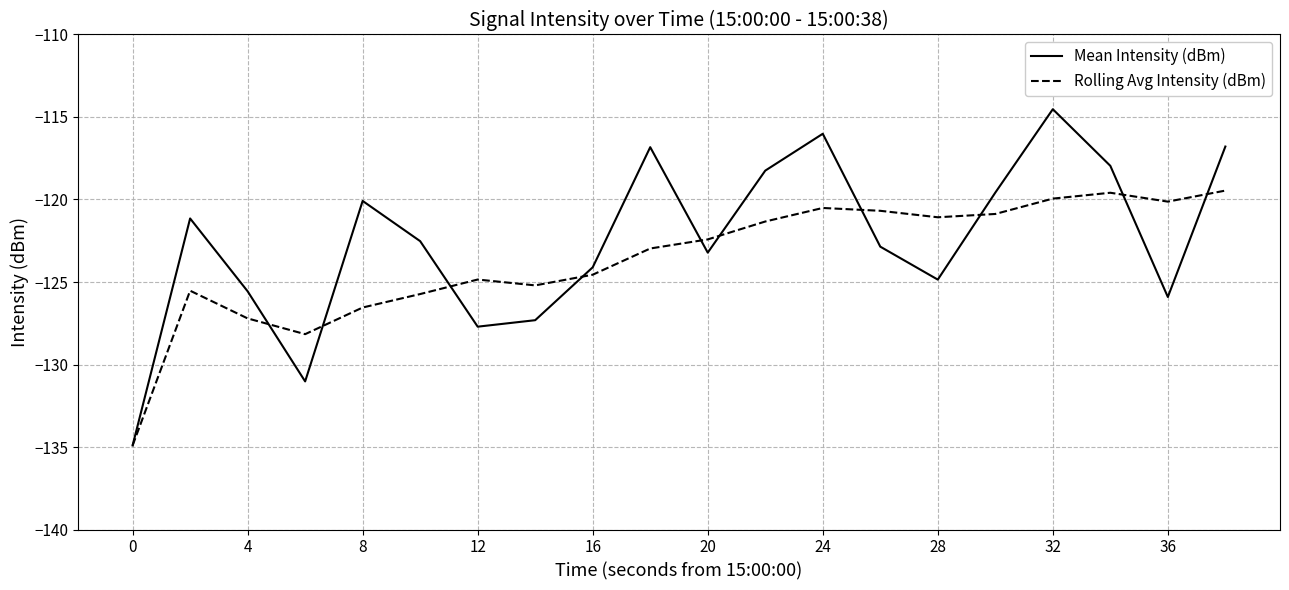

Which series has the largest range (max minus min)?

Mean Intensity (dBm)